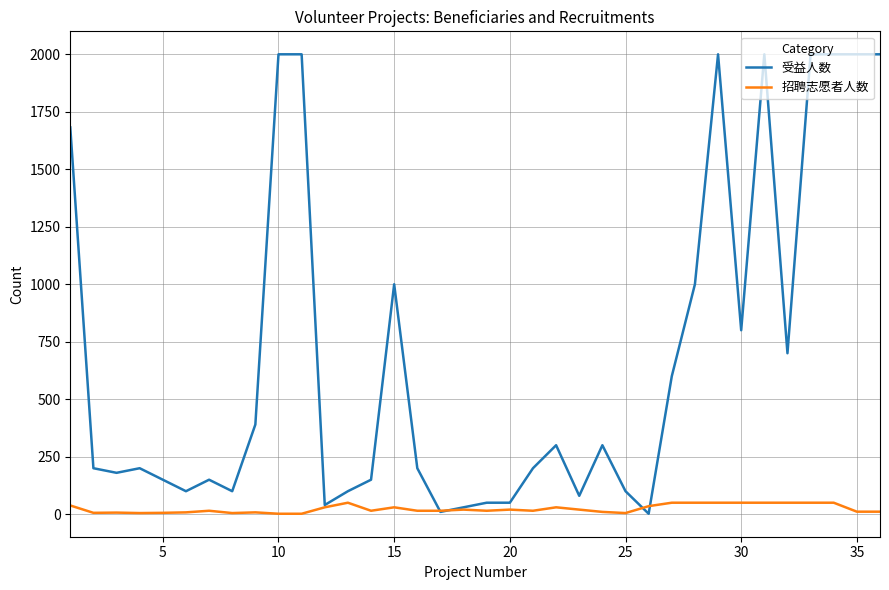

Rank the series by their maximum value, from lowest to highest.

招聘志愿者人数, 受益人数